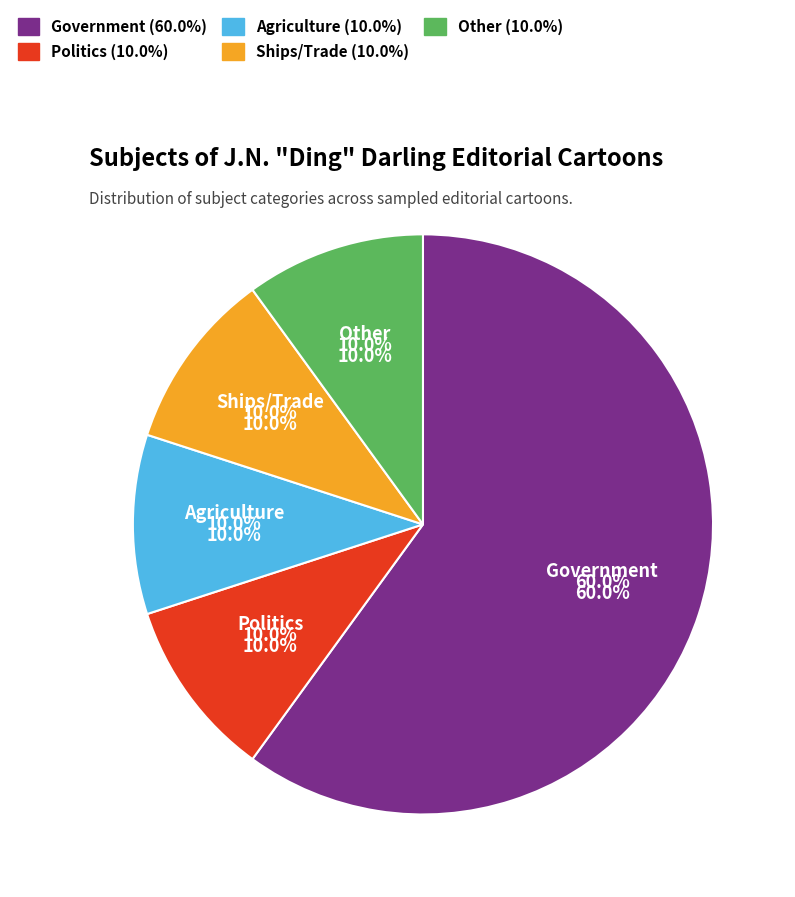

Rank the categories by value from lowest to highest.

Politics, Agriculture, Ships/Trade, Other, Government